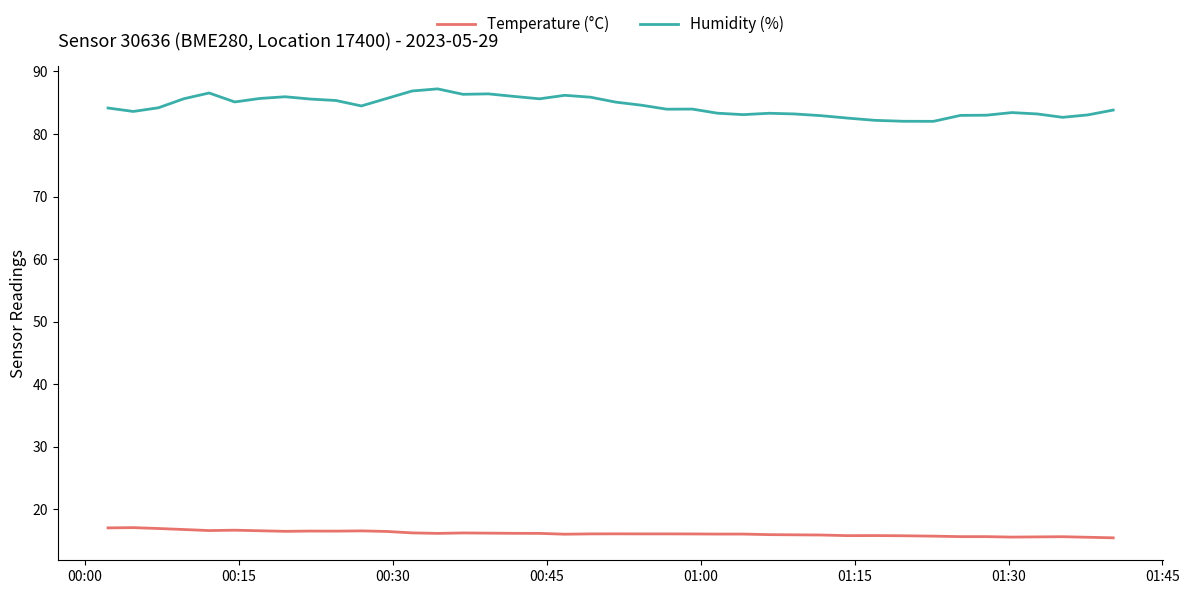

List the series in order of their overall mean, highest first.

Humidity (%), Temperature (°C)